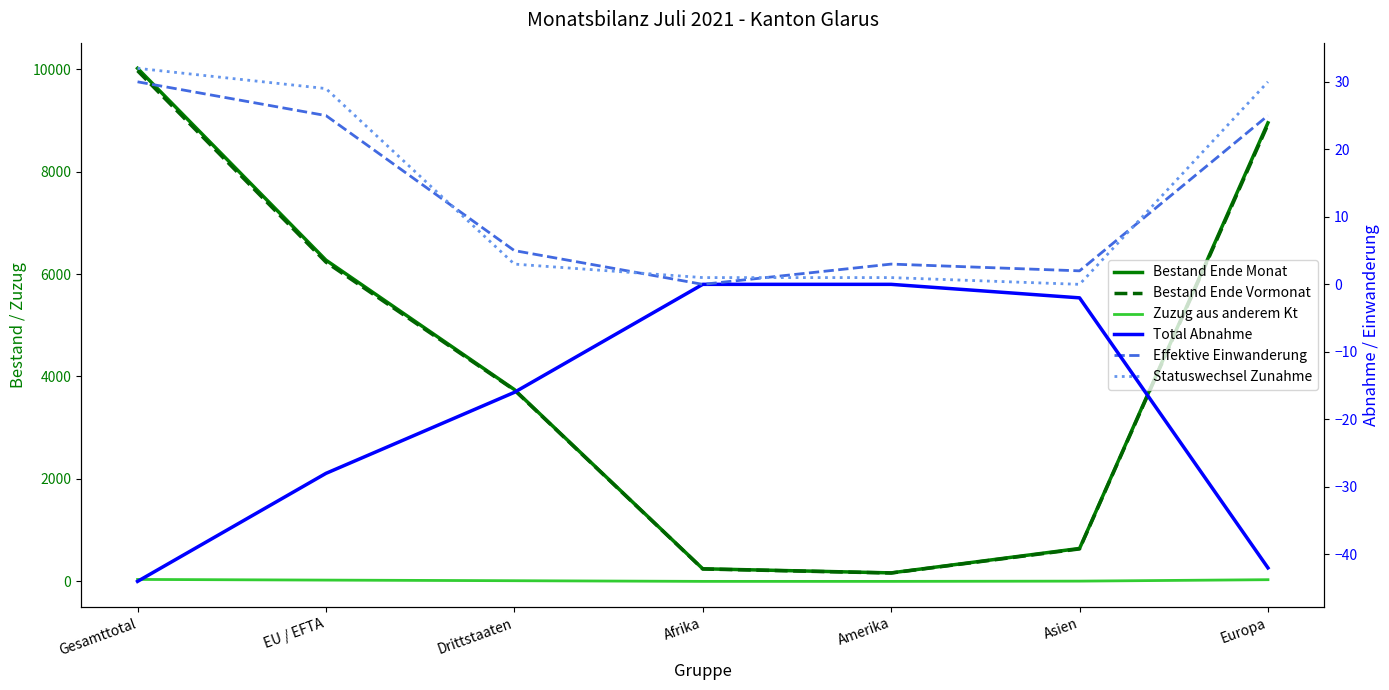

What are all the series names shown in the legend?

Bestand Ende Monat, Bestand Ende Vormonat, Zuzug aus anderem Kt, Total Abnahme, Effektive Einwanderung, Statuswechsel Zunahme